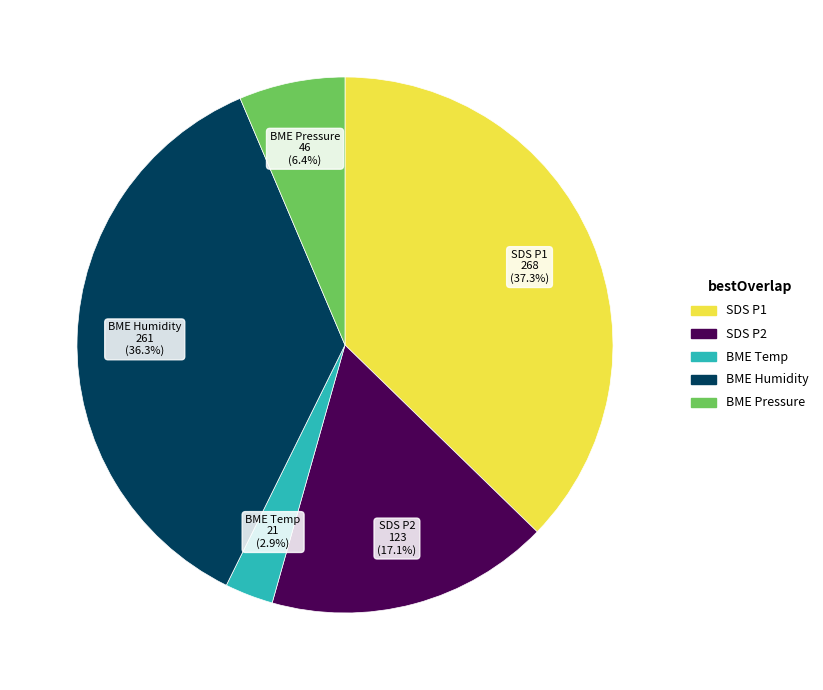

Does any single category account for the majority?

No